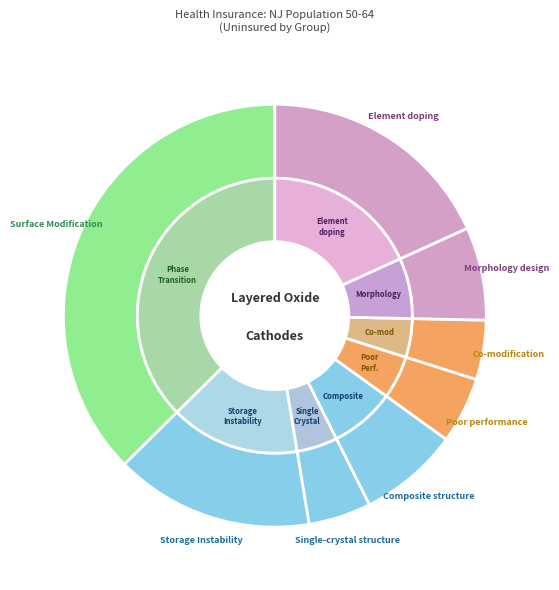

Count the number of slices in the pie.

8